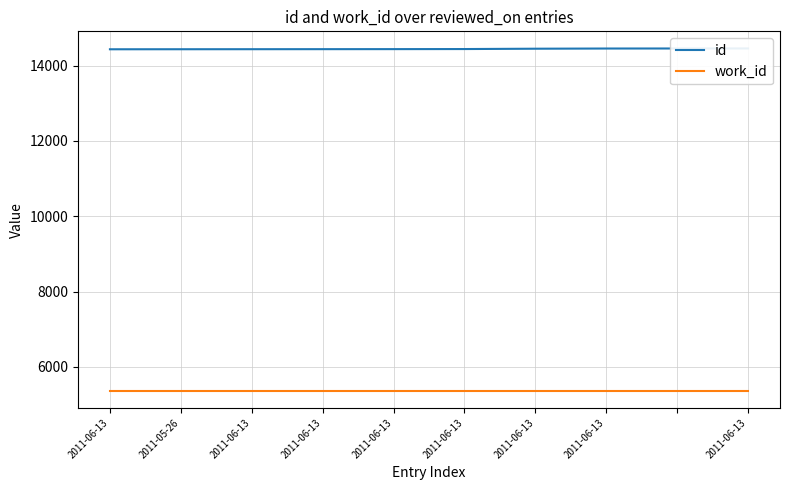

What is the approximate value of id at 2011-06-13?

14451